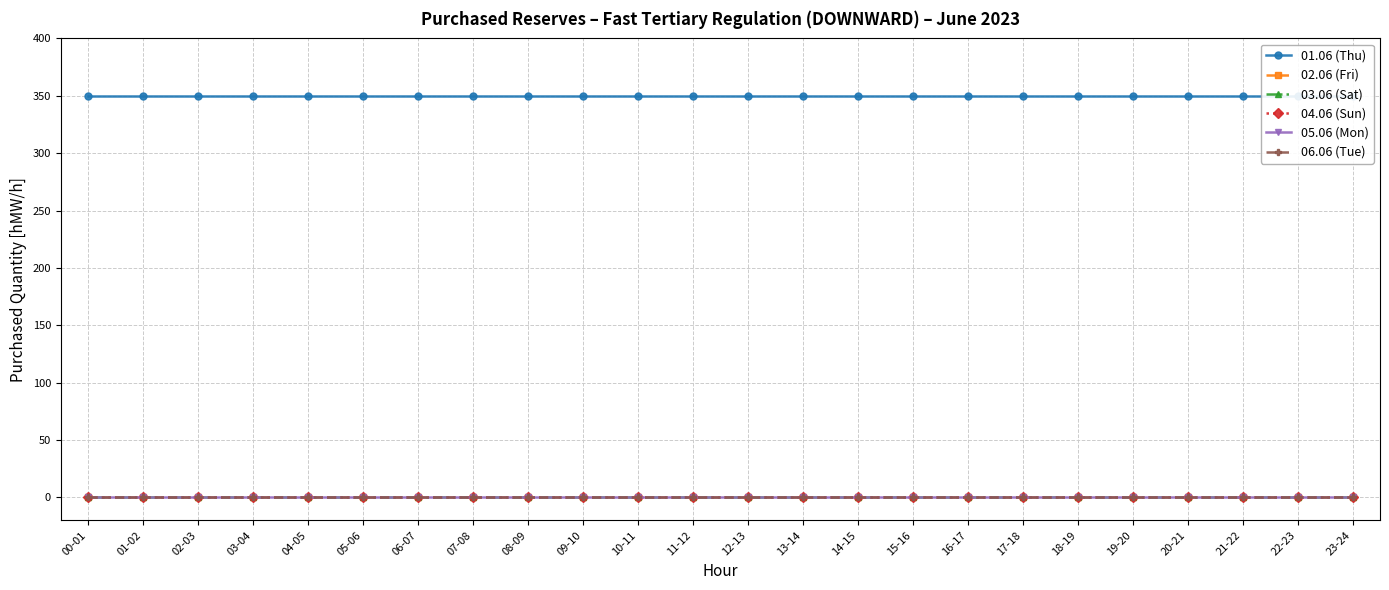

Rank the series by their maximum value, from highest to lowest.

01.06 (Thu), 02.06 (Fri), 03.06 (Sat), 04.06 (Sun), 05.06 (Mon), 06.06 (Tue)